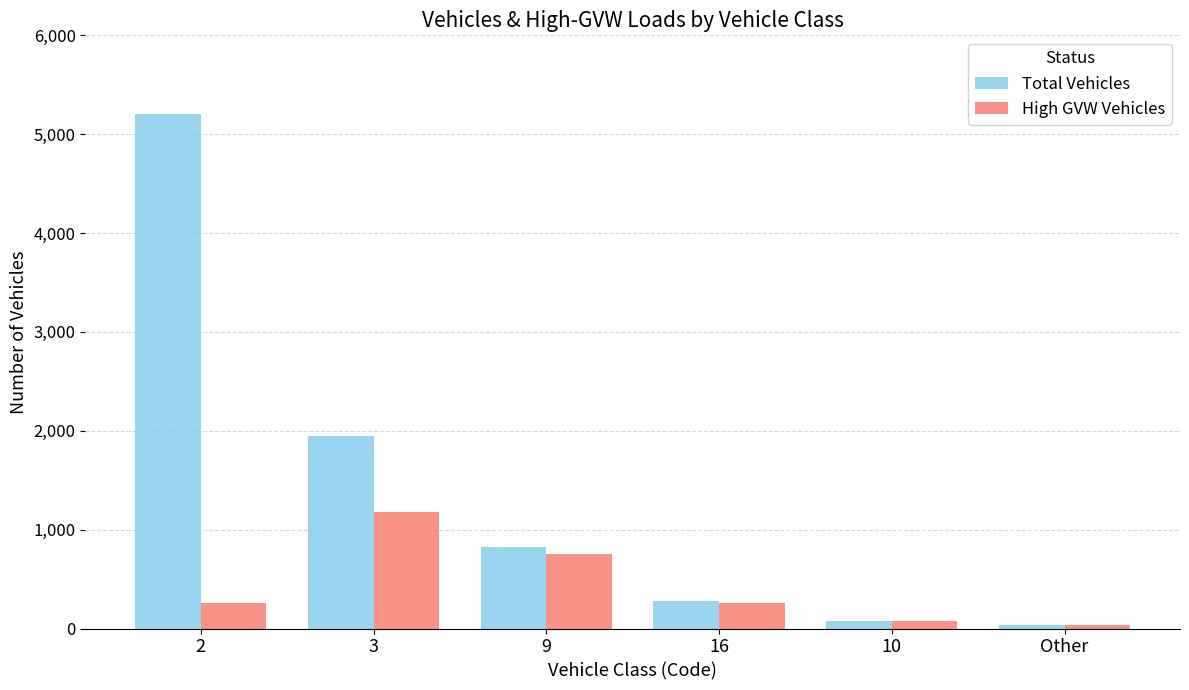

Between 2 and 3, which series saw the biggest shift?

Total Vehicles